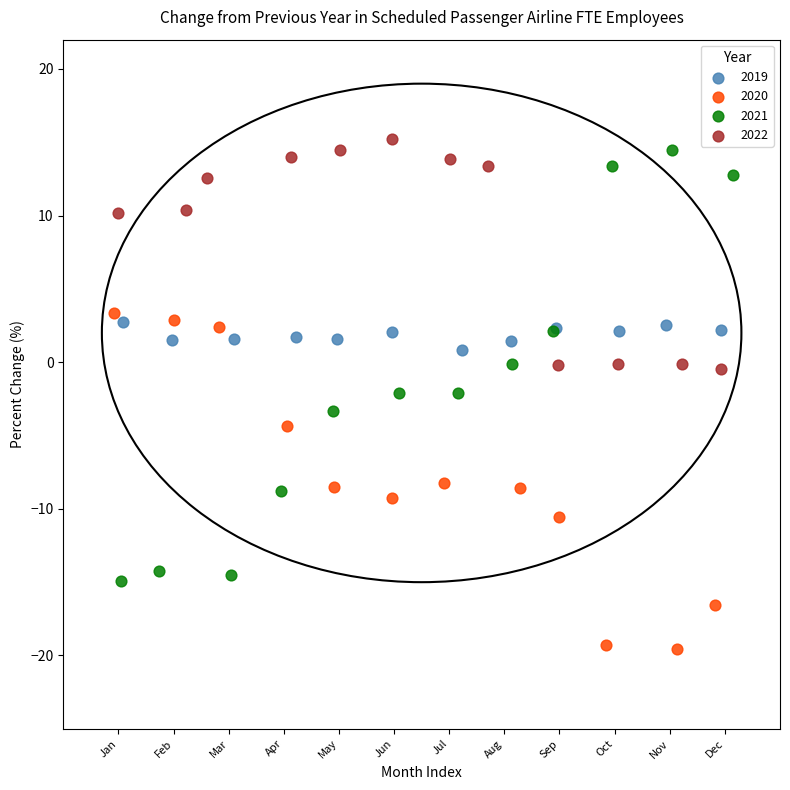

Which series reaches the minimum Y coordinate?

2020